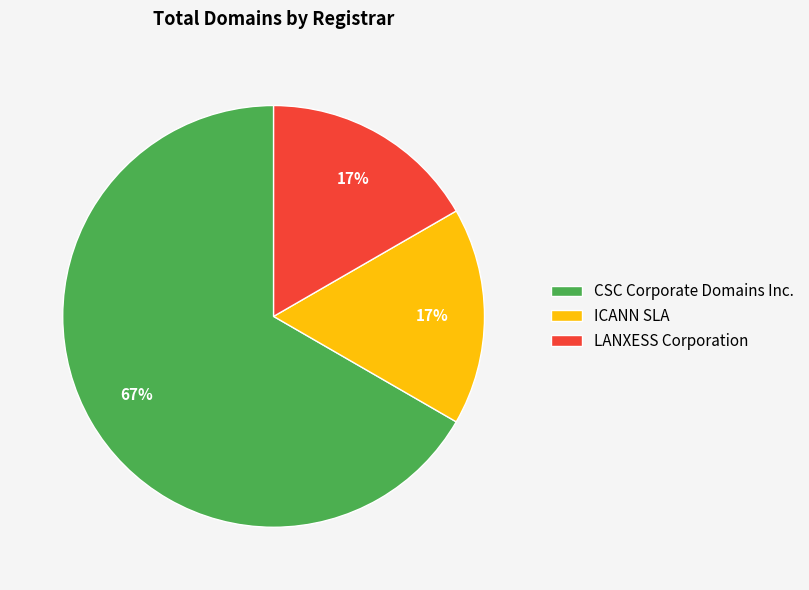

To the nearest percent, what percentage of the pie is ICANN SLA?

17%